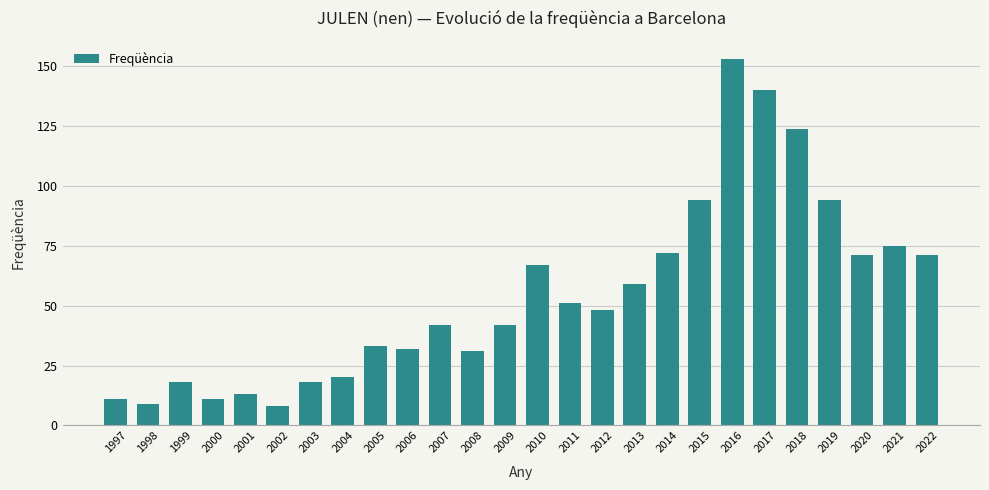

How many values are below 48?

13